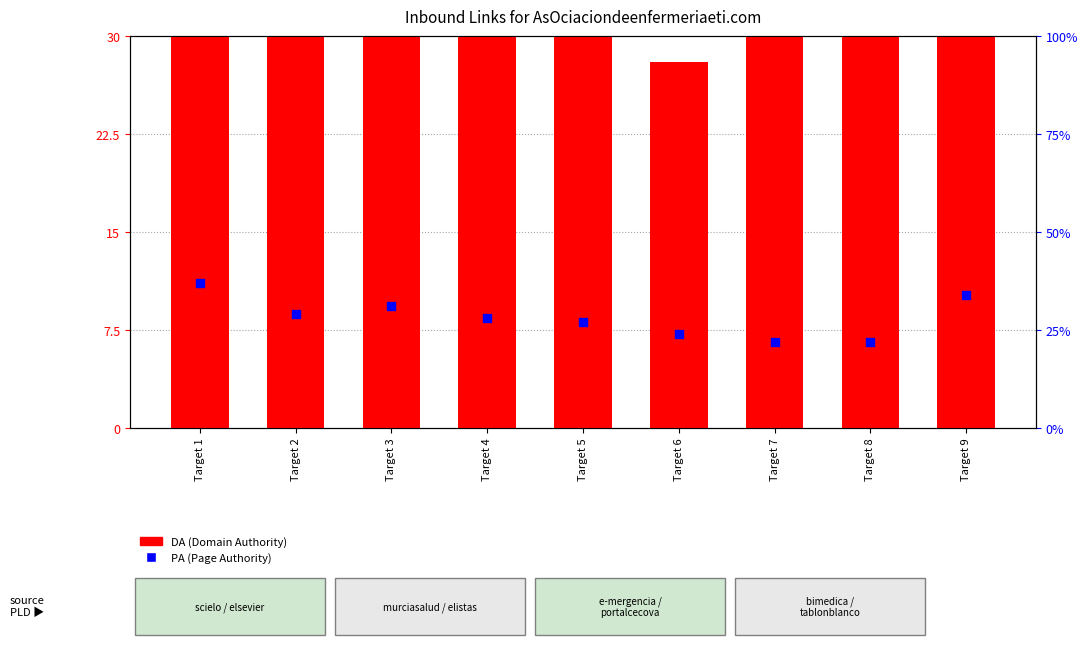

Which series has the largest total across all categories?

DA (Domain Authority)